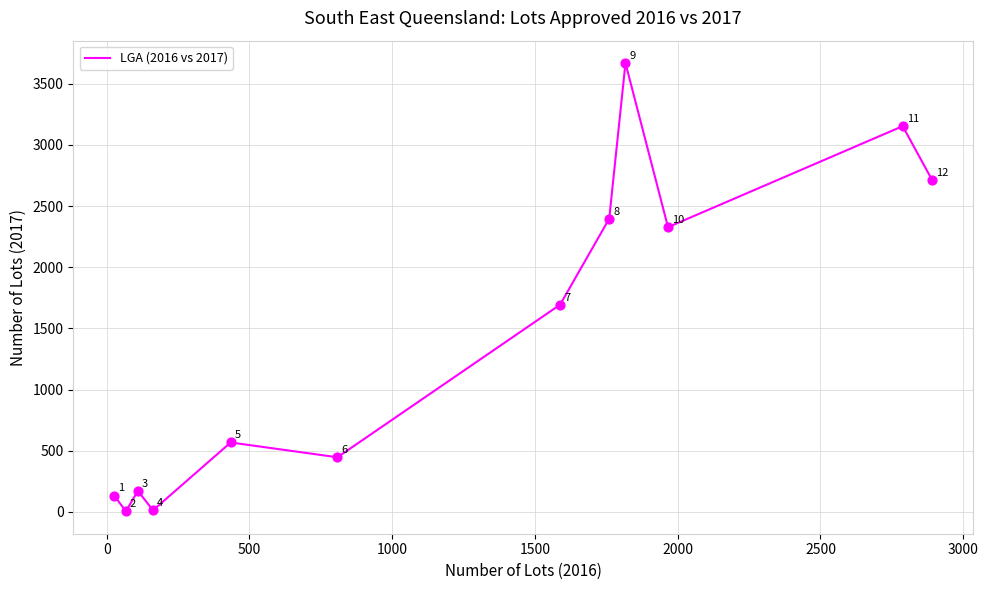

What is the smallest value displayed?

4